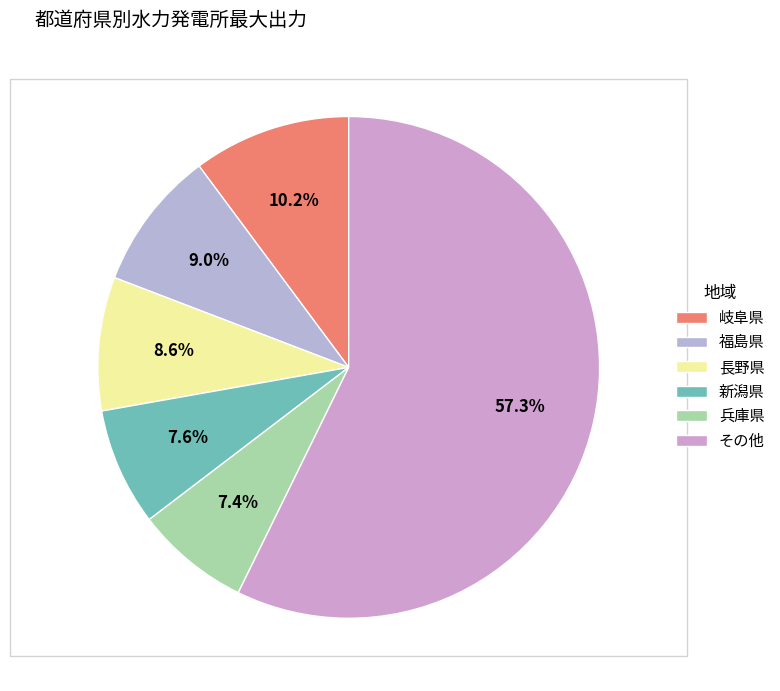

Which category has the biggest portion of the pie?

その他